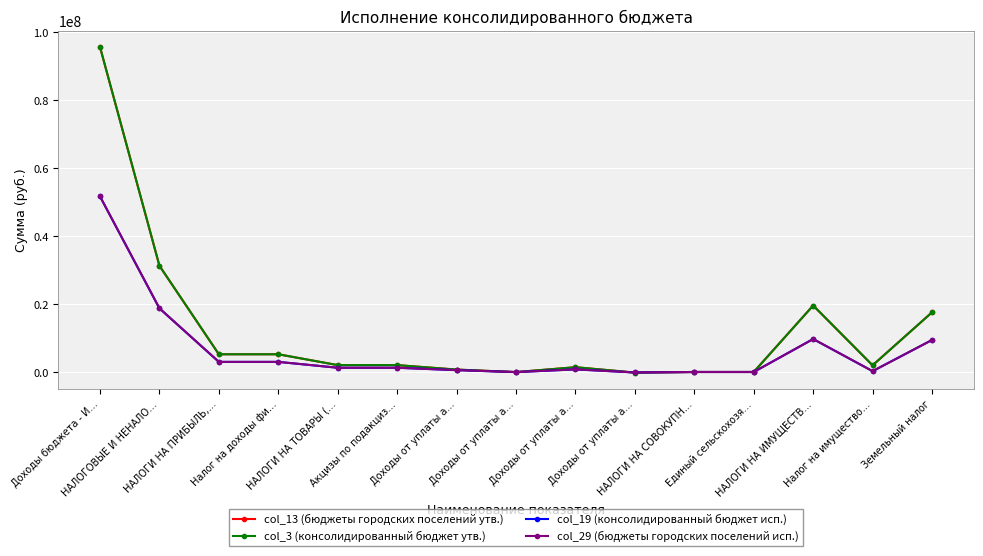

Is this an area chart (filled region under the line)?

No